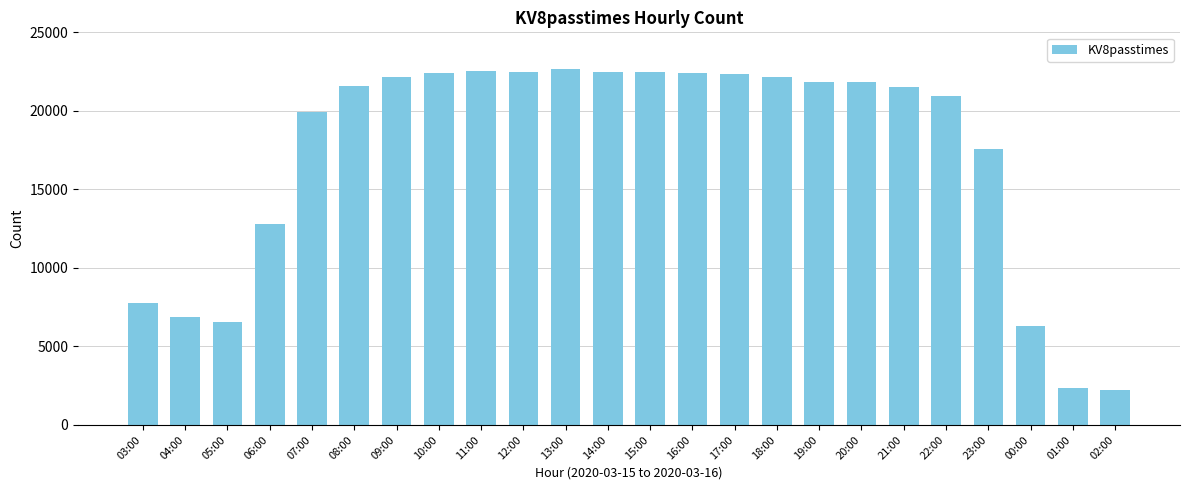

What is the value of the 21st bar from the left?

17580